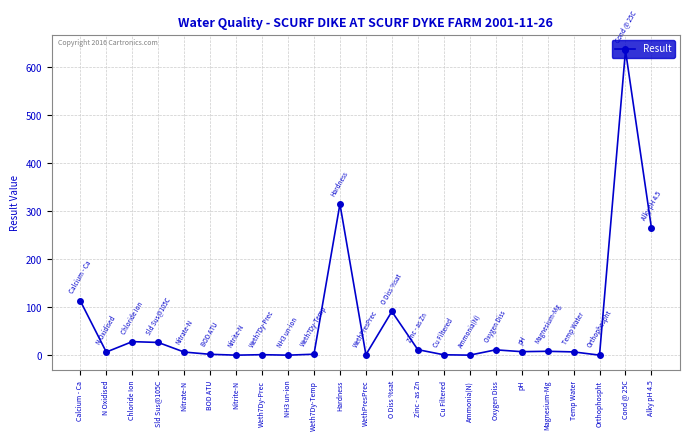

What is the label of the 13th point from the right?

Hardness